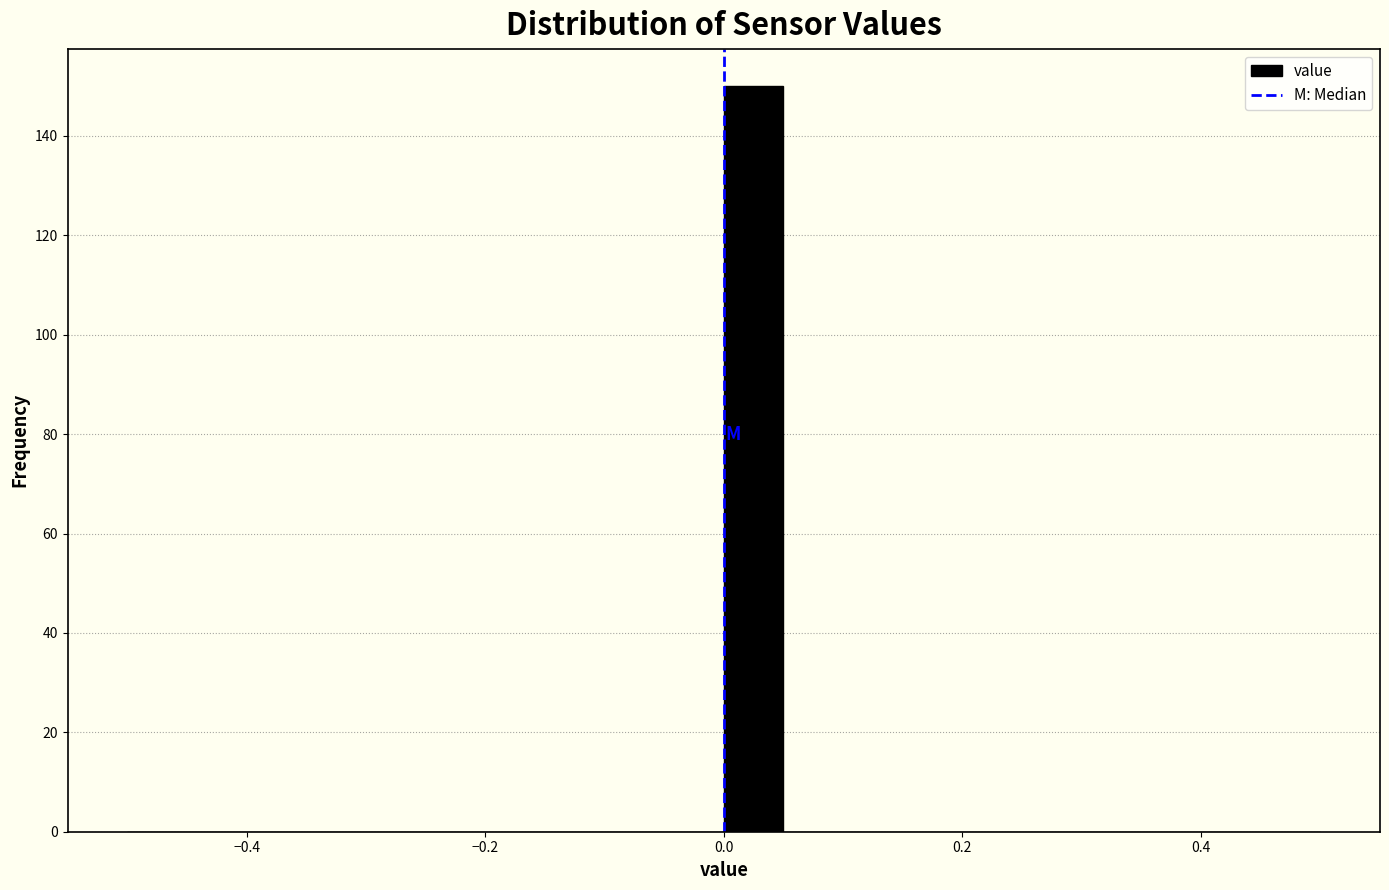

Read against the x-axis, roughly where is the centre of the tallest bar?

0.02